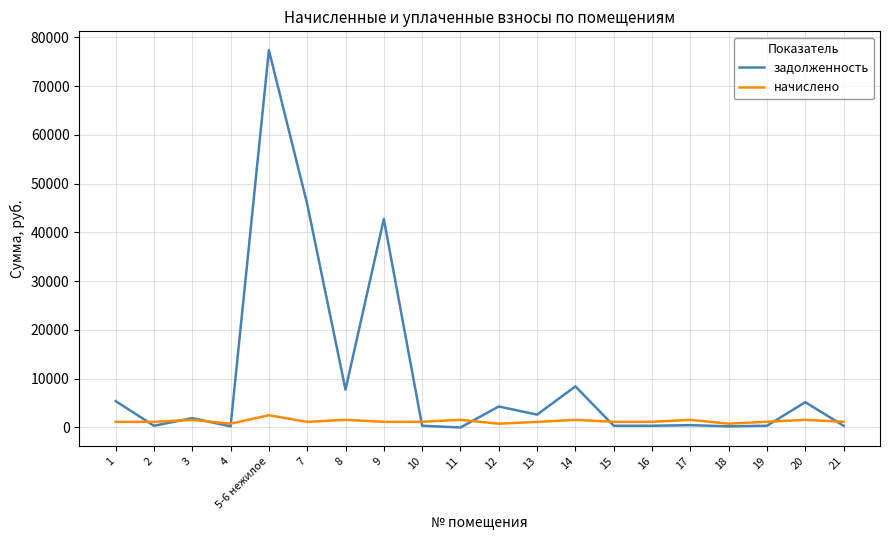

True or false: задолженность has more than 1 interior local peaks.

True